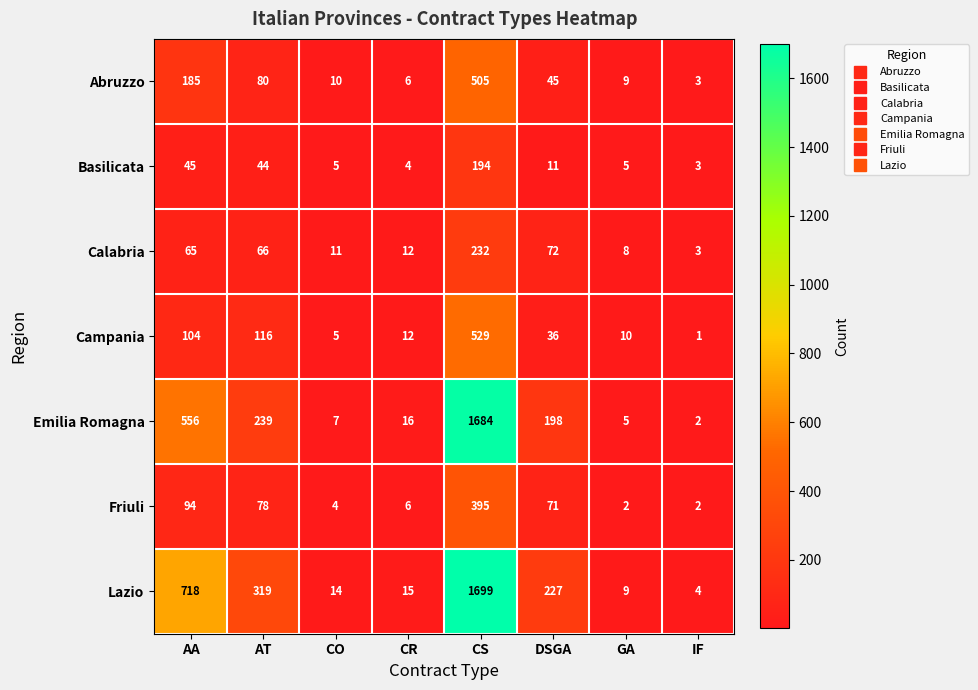

What is the average value of the Friuli series?

82